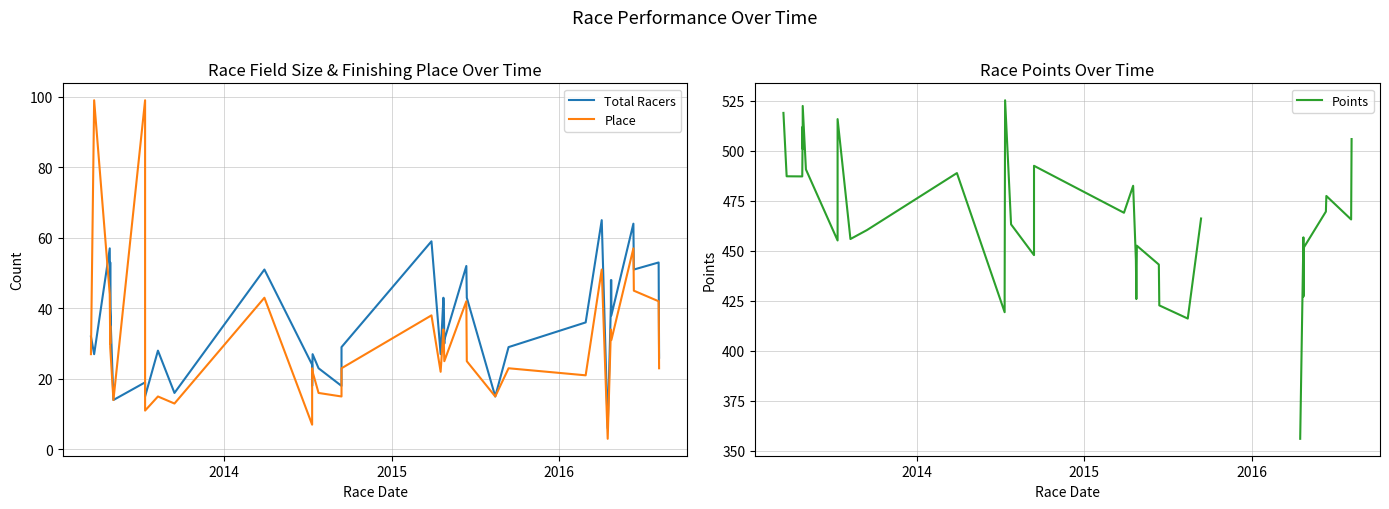

At how many categories does at least one series exceed 494?

7